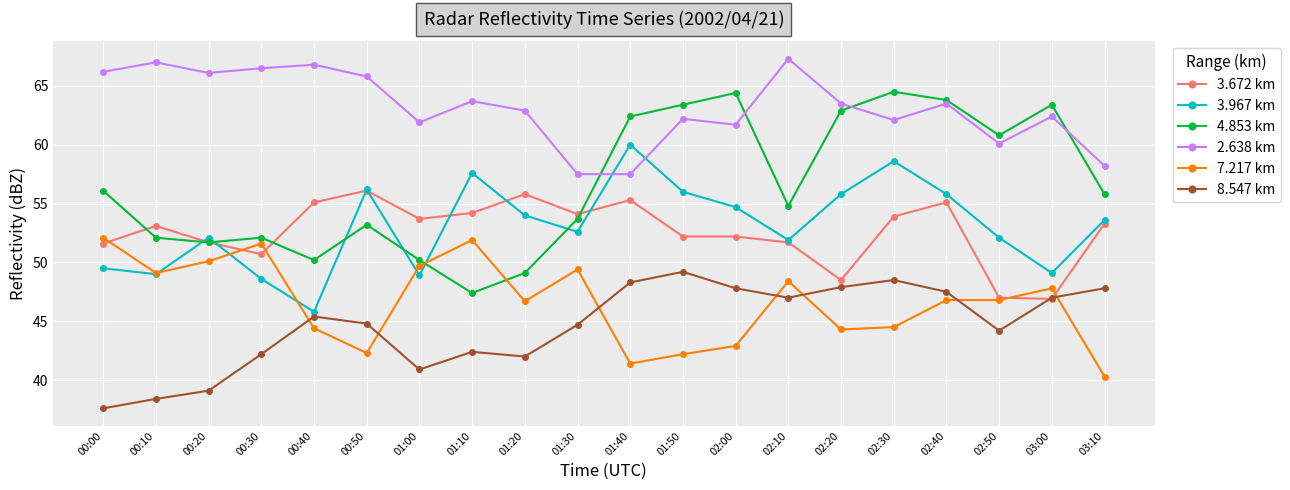

Is the value of 3.672 km at 01:20 greater than the value of 3.967 km at 02:00?

Yes